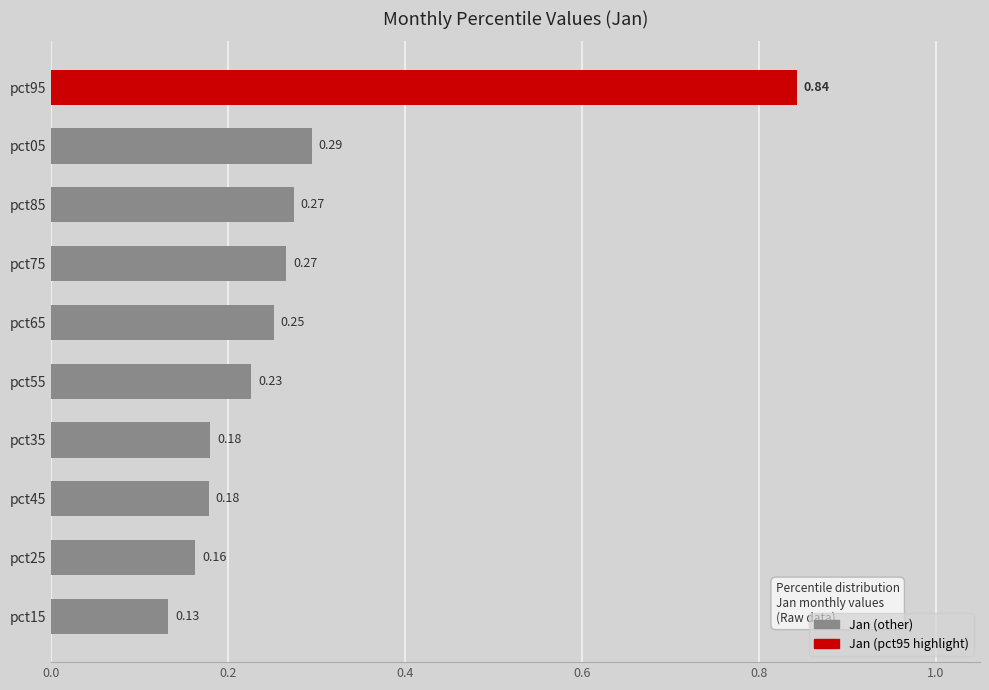

Between pct75 and pct45, which is larger?

pct75